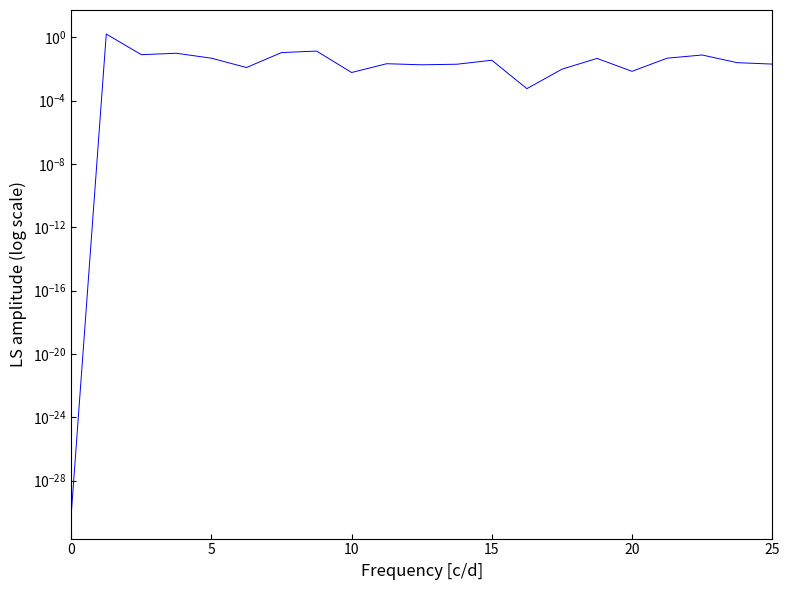

List the labels in order of value, largest first.

5, 7, 6, 15, 10, 18, 17, 20, 15, 12, 19, 9, 20, 11, 10, 25, 14, 16, 8, 13, 0